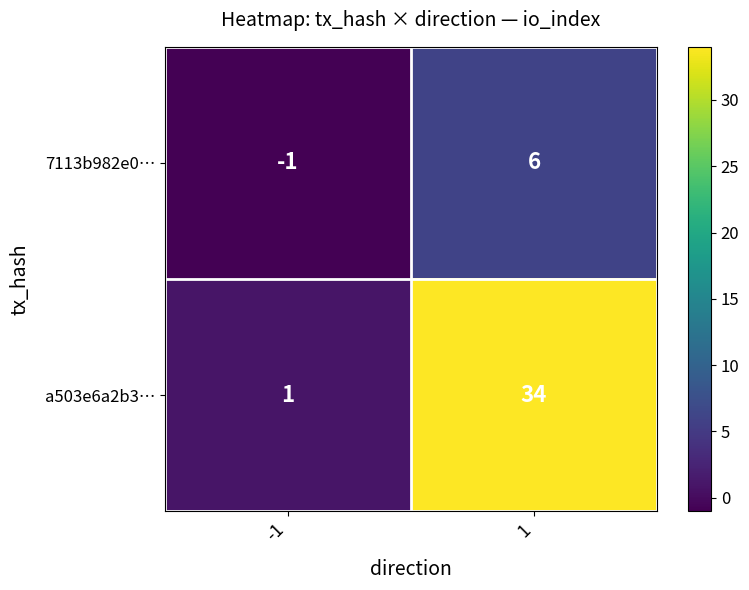

Is the value of a503e6a2b3… at -1 greater than the value of 7113b982e0… at -1?

Yes